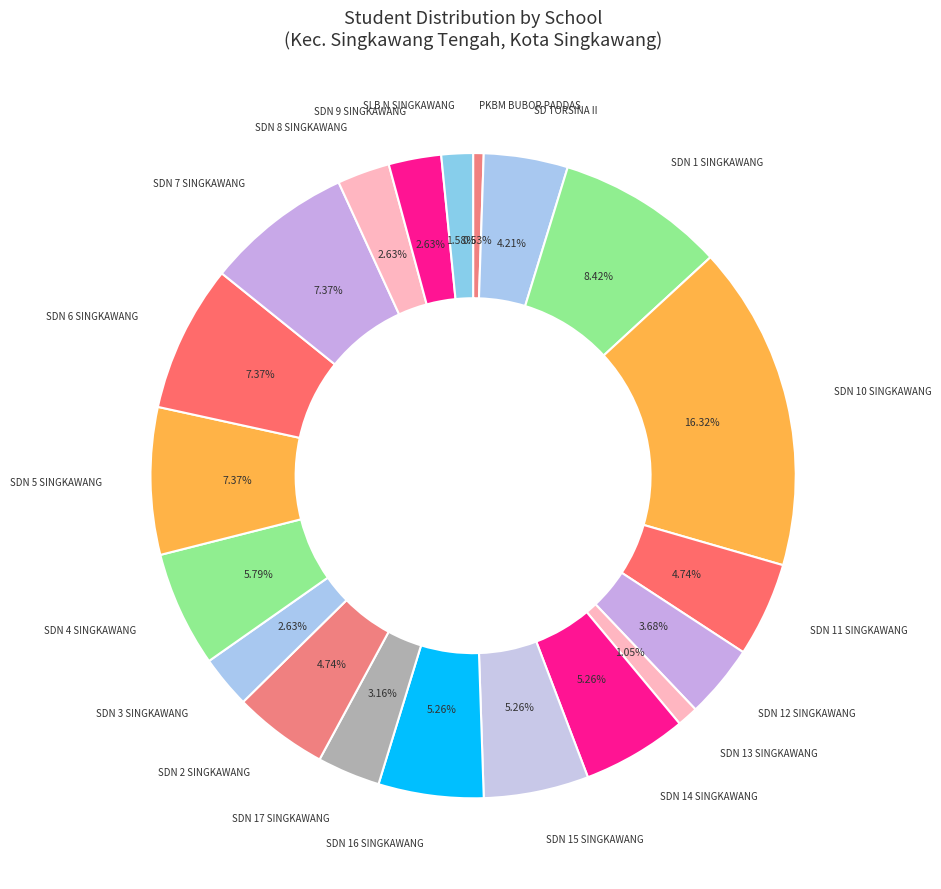

How many slices are in this pie chart?

20